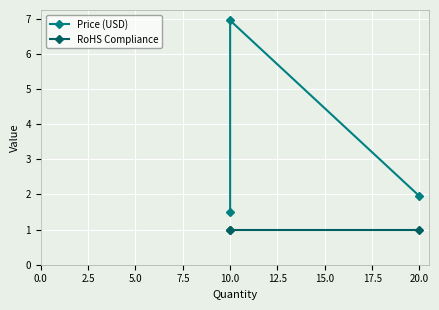

What is the sum of the RoHS Compliance values at 20.0 and 10.0?

2.0